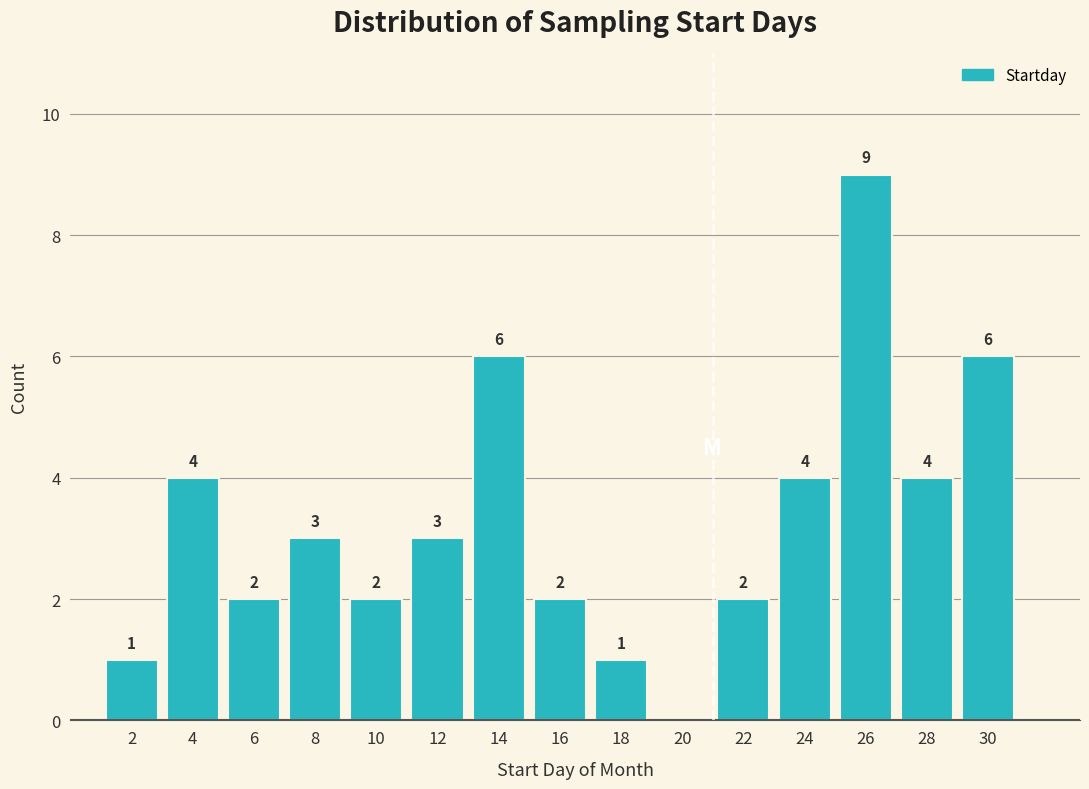

Over which range of the x-axis is the bar tallest?

25 to 27